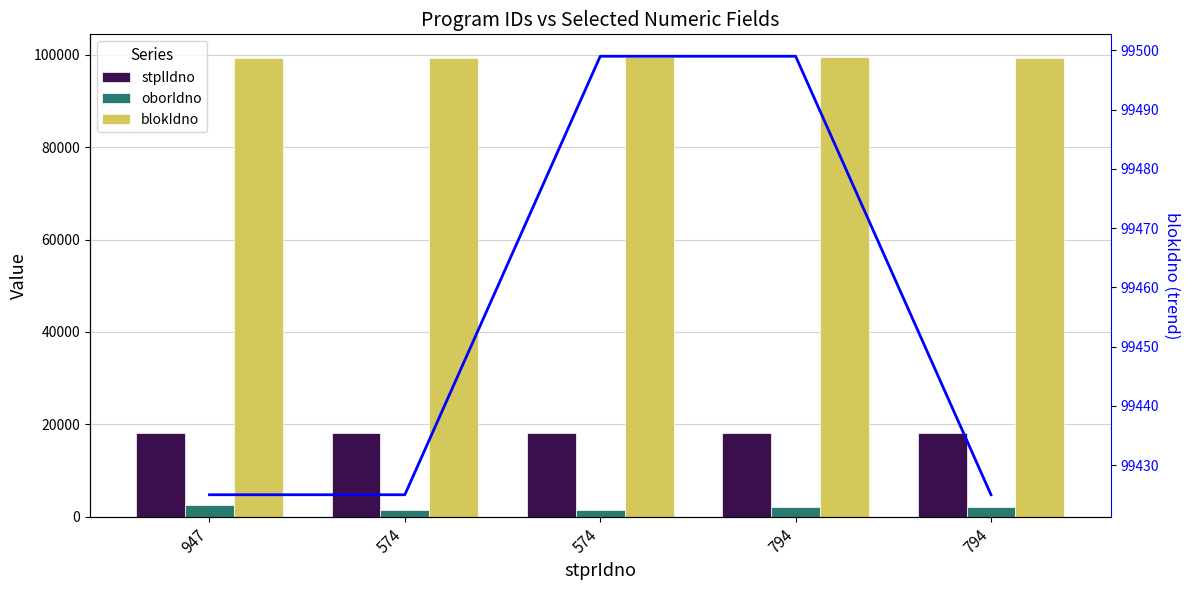

Which series changed the most between 574 and 794?

oborIdno